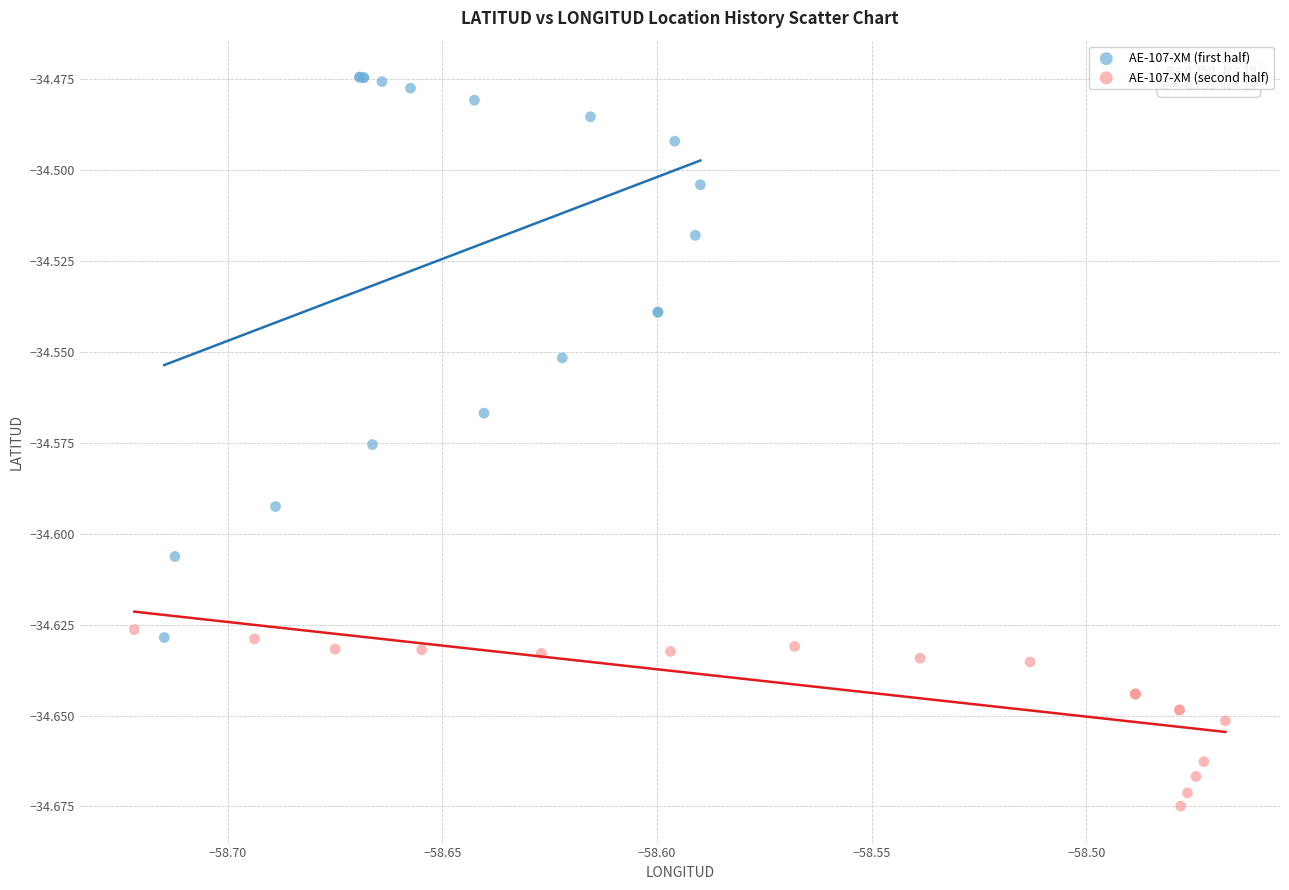

Which series contains the lowest Y value?

AE-107-XM (second half)